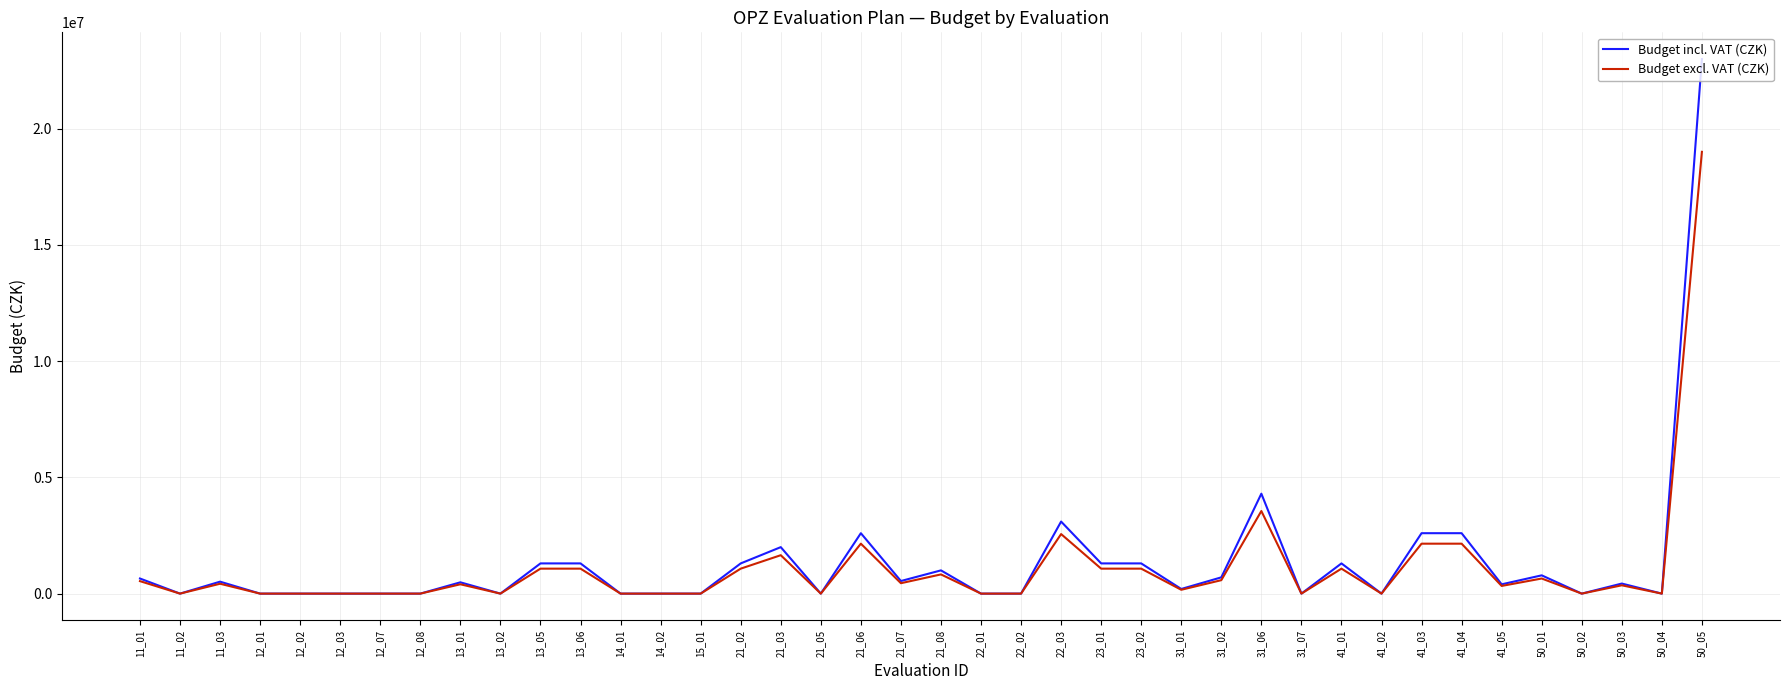

Rank the series by their maximum value, from lowest to highest.

Budget excl. VAT (CZK), Budget incl. VAT (CZK)